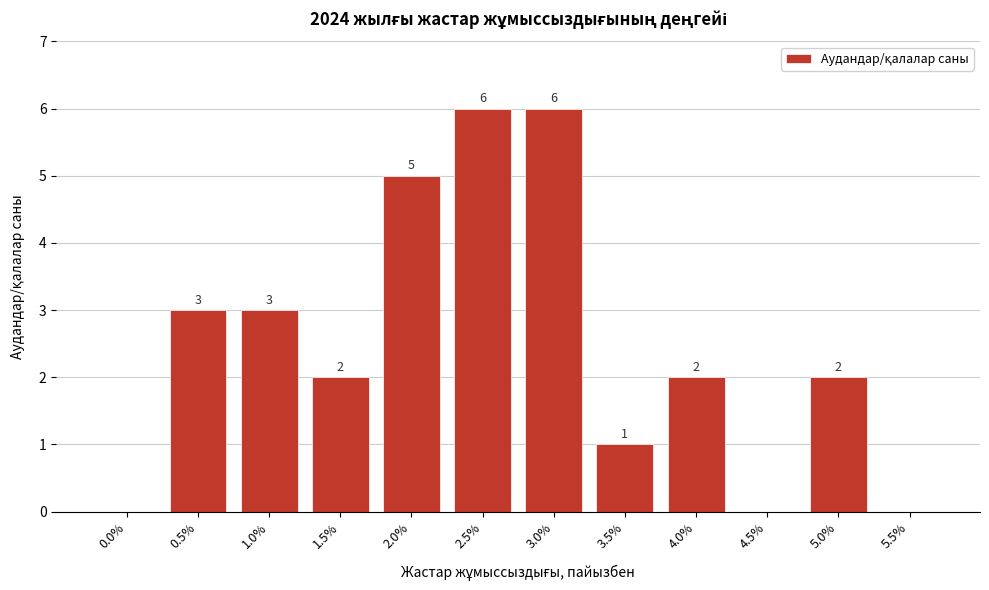

Reading right to left, extract all data points from this chart.

5.5%=0	5.0%=2	4.5%=0	4.0%=2	3.5%=1	3.0%=6	2.5%=6	2.0%=5	1.5%=2	1.0%=3	0.5%=3	0.0%=0